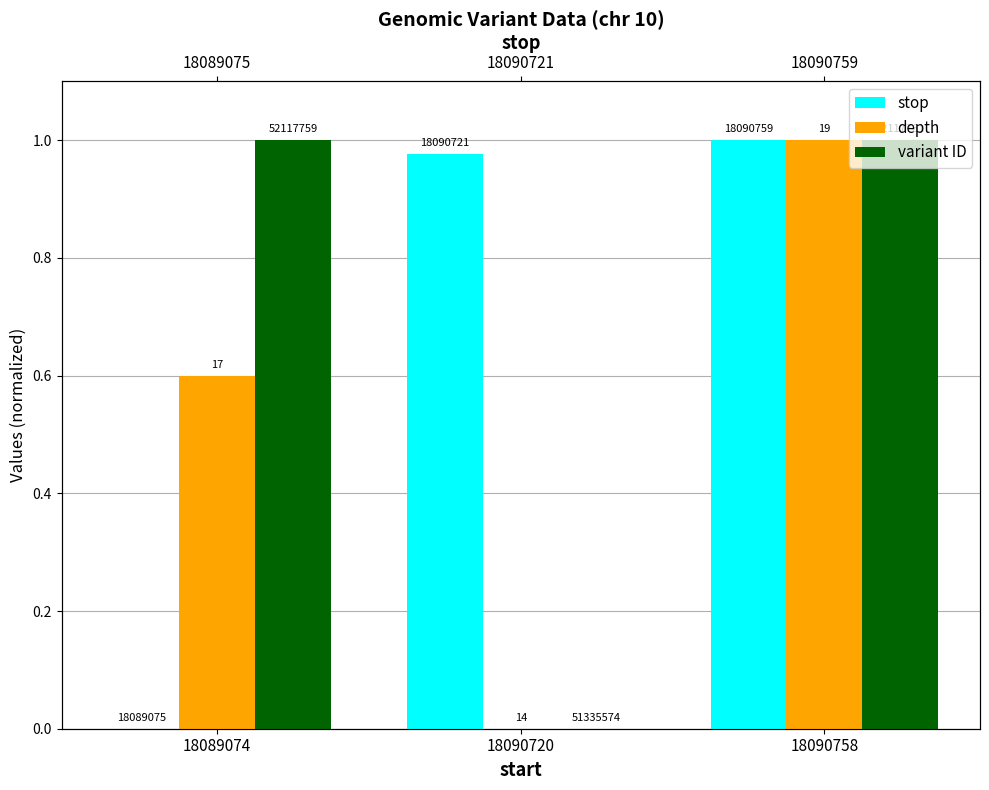

How many positive values does the stop series have?

2